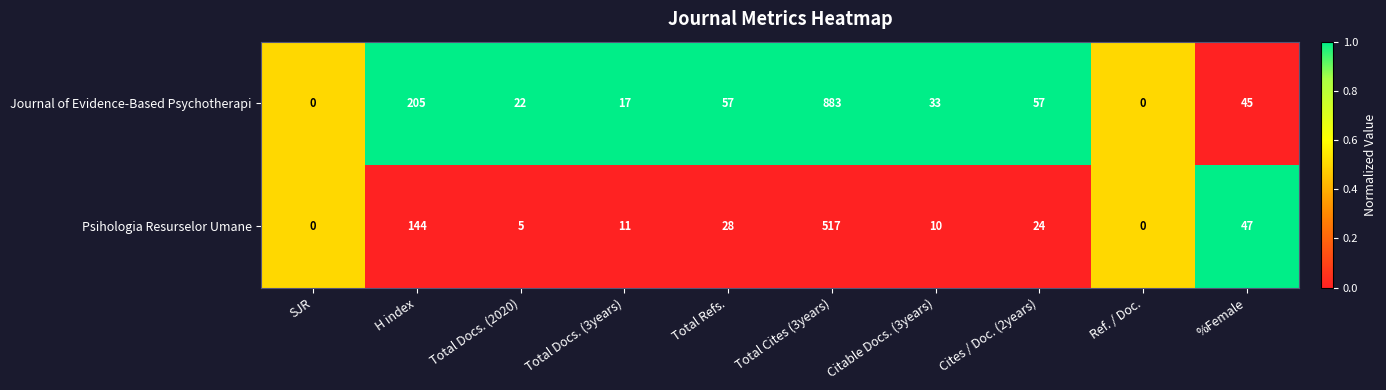

What is the total value across all series at %Female?

92